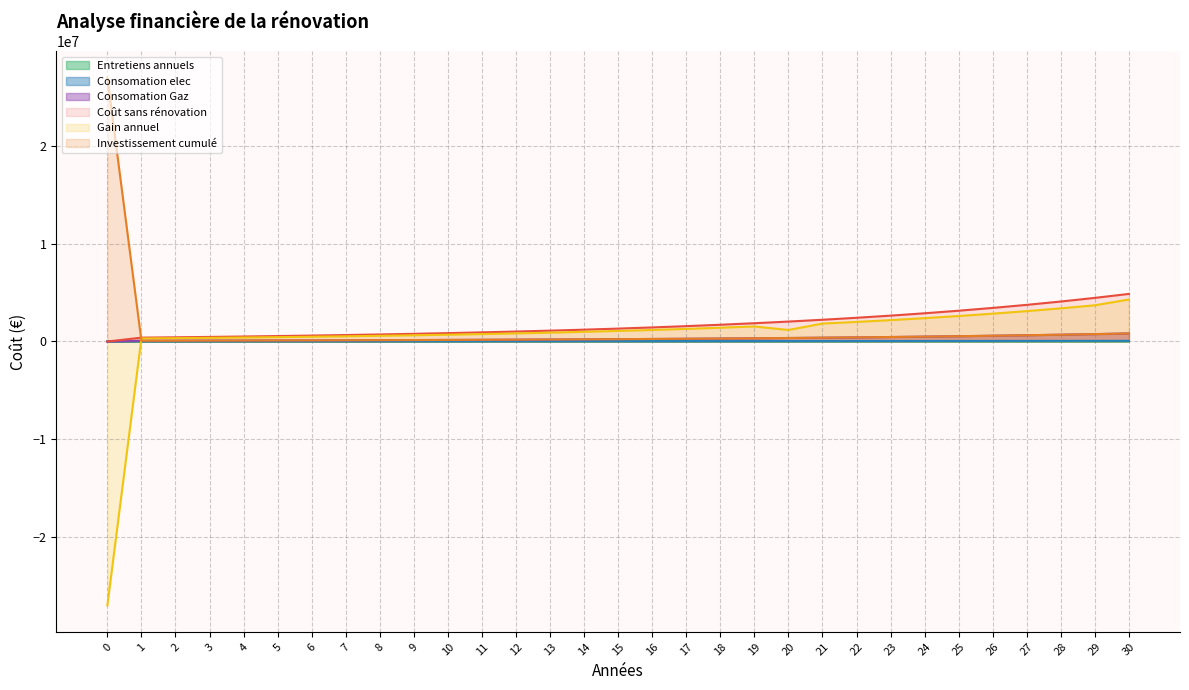

Is the value of Entretiens annuels at 15 greater than the value of Gain annuel at 15?

No